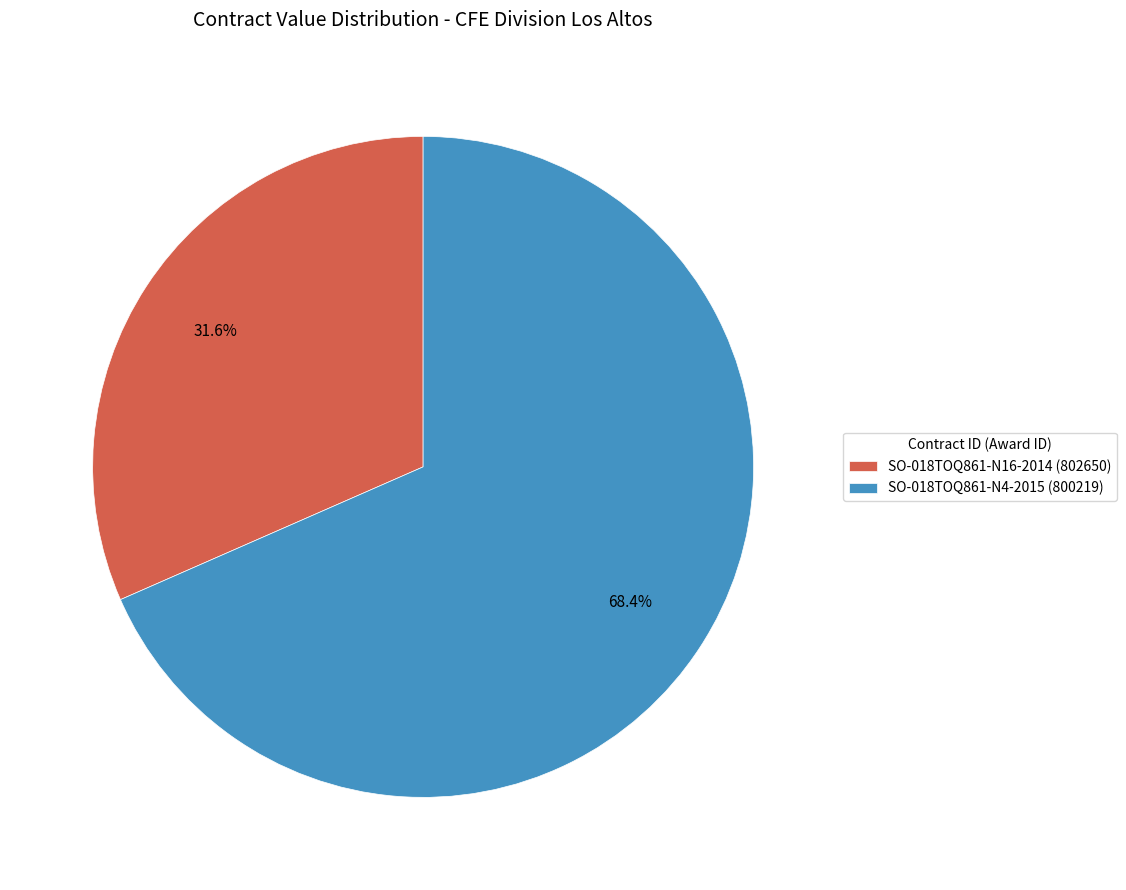

To the nearest percent, what portion does SO-018TOQ861-N4-2015 (800219) represent?

68%